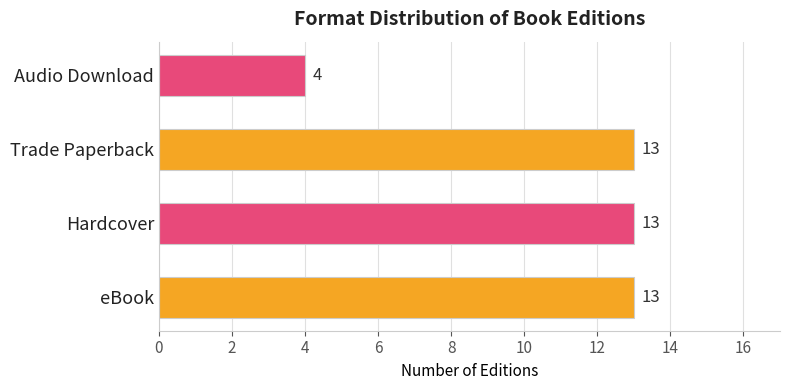

Which label corresponds to the smallest value in the chart?

Audio Download